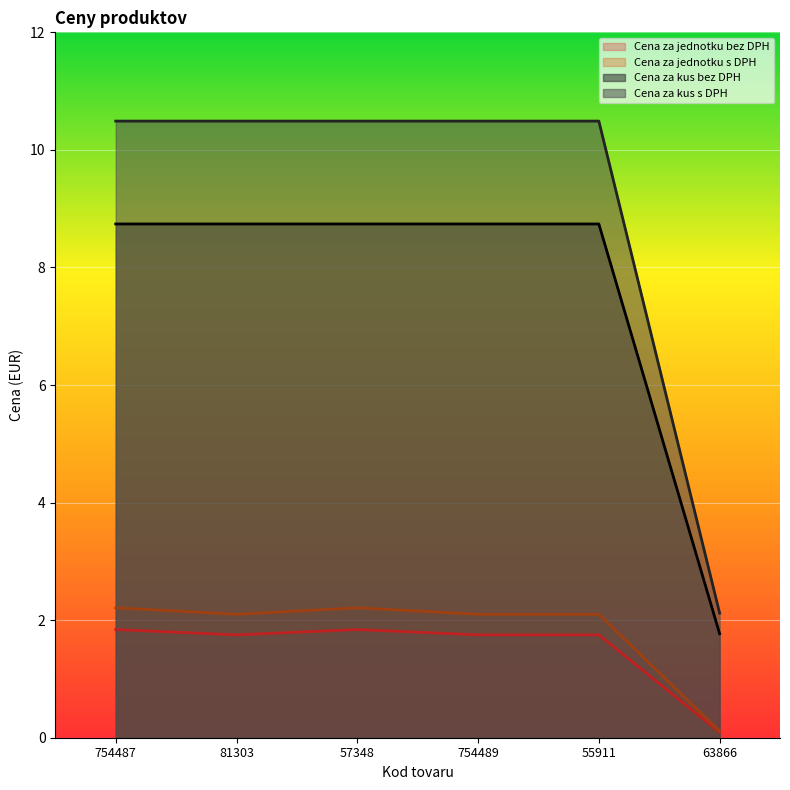

How many values in the Cena za jednotku bez DPH series are below 1?

1